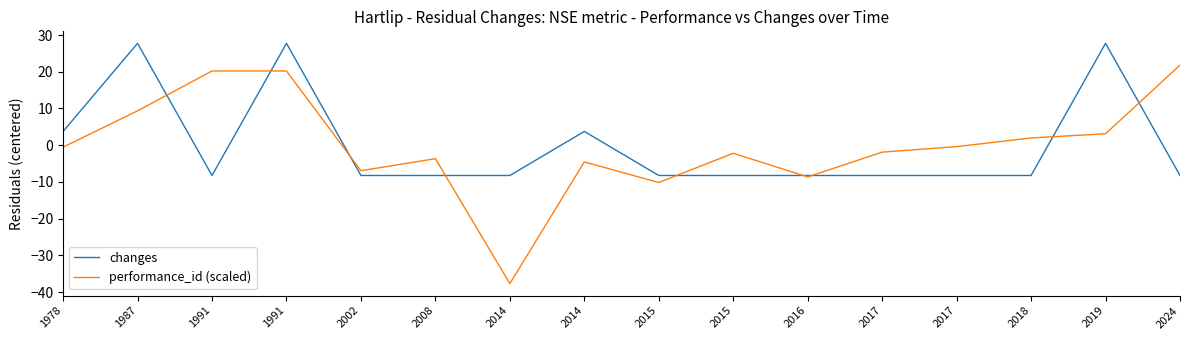

Reading left to right, extract all data points from this chart.

changes: 3.8	27.8	-8.2	27.8	-8.2	-8.2	-8.2	3.8	-8.2	-8.2	-8.2	-8.2	-8.2	-8.2	27.8	-8.2
performance_id (scaled): -0.5	9.4	20.2	20.2	-7.0	-3.7	-37.7	-4.6	-10.2	-2.2	-8.6	-1.9	-0.4	2.0	3.1	21.8